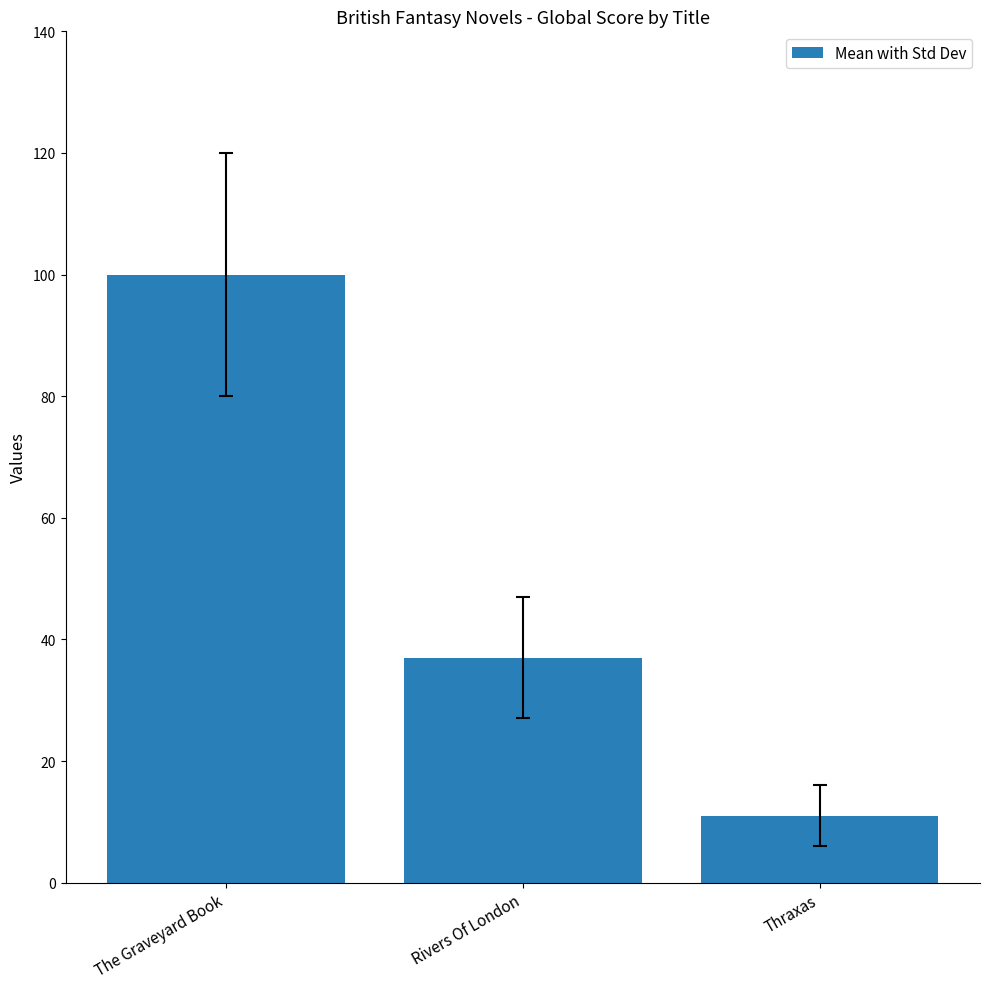

Read the value at The Graveyard Book, to the nearest 5.

100